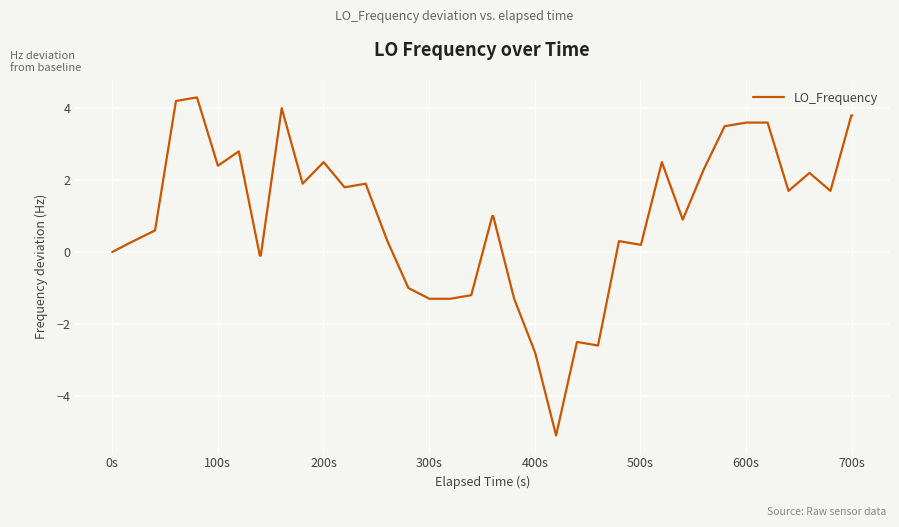

Reading left to right, transcribe all the data shown in this chart.

0.0	0.3	0.6	4.2	4.3	2.4	2.8	-0.1	-0.1	4.0	1.9	2.5	1.8	1.9	0.3	-1.0	-1.3	-1.3	-1.2	1.0	1.0	-1.3	-2.8	-5.1	-2.5	-2.6	0.3	0.3	0.2	2.5	0.9	2.3	3.5	3.6	3.6	1.7	2.2	1.7	3.8	3.8